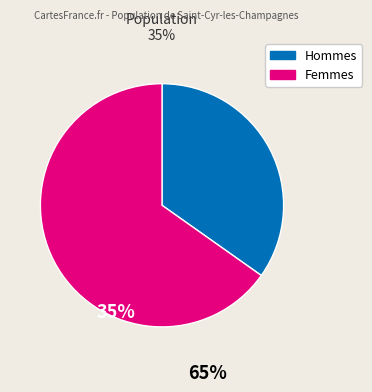

Is there a majority slice in this chart?

Yes